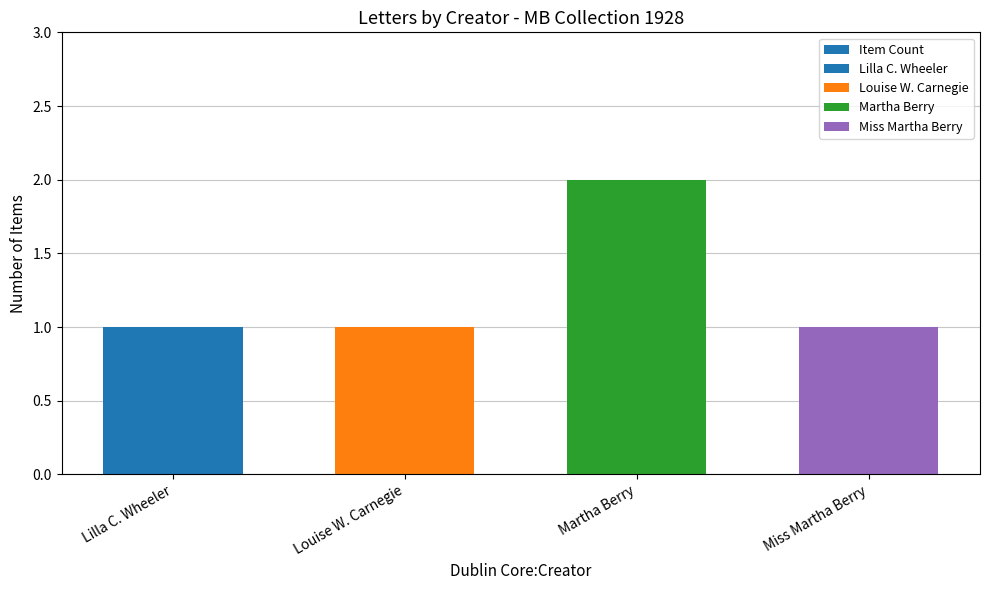

Rank the categories by value from lowest to highest.

Lilla C. Wheeler, Louise W. Carnegie, Miss Martha Berry, Martha Berry